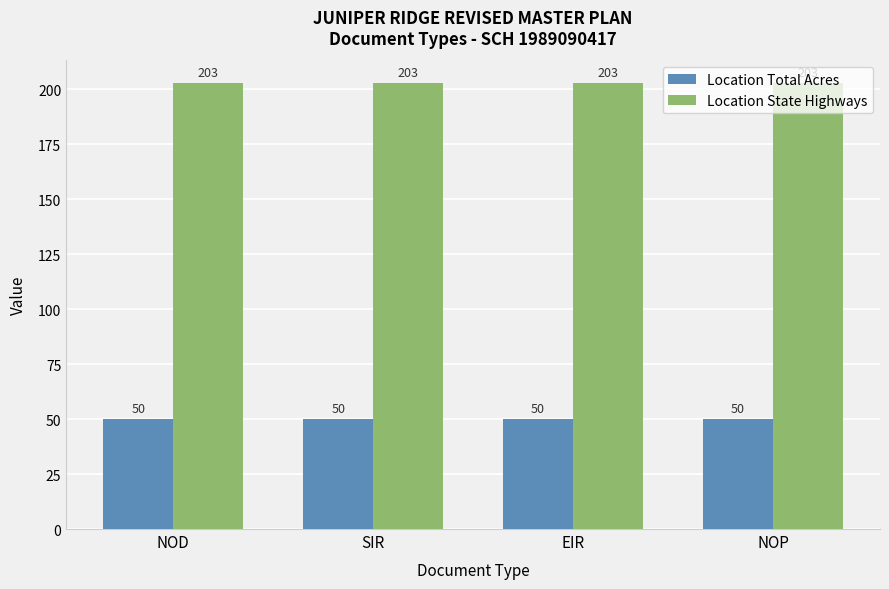

The Location State Highways series shows 203 at NOD. True or false?

True